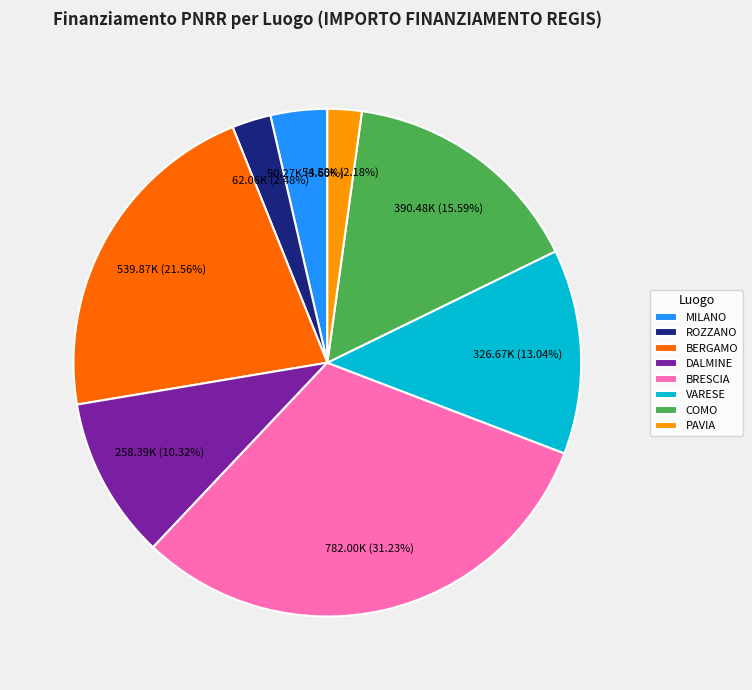

Does COMO account for over 50% of the chart?

No